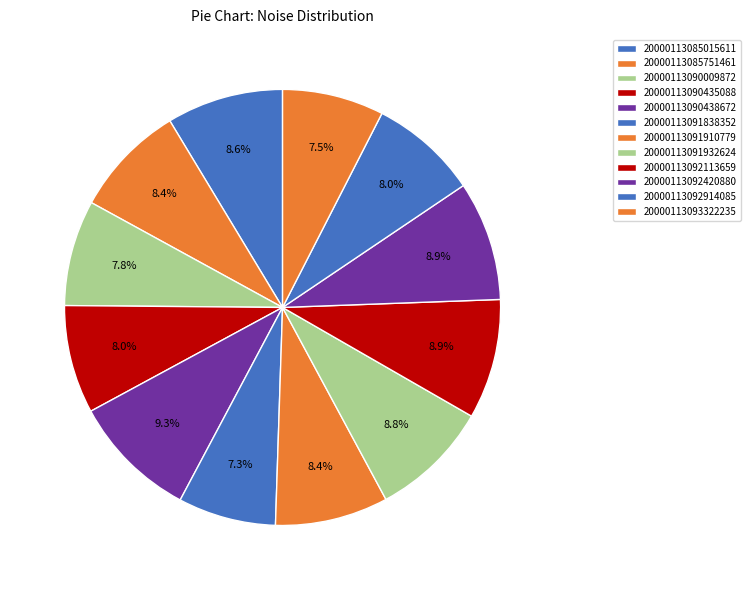

To the nearest percent, what is the combined percentage of 20000113093322235 and 20000113090438672?

17%